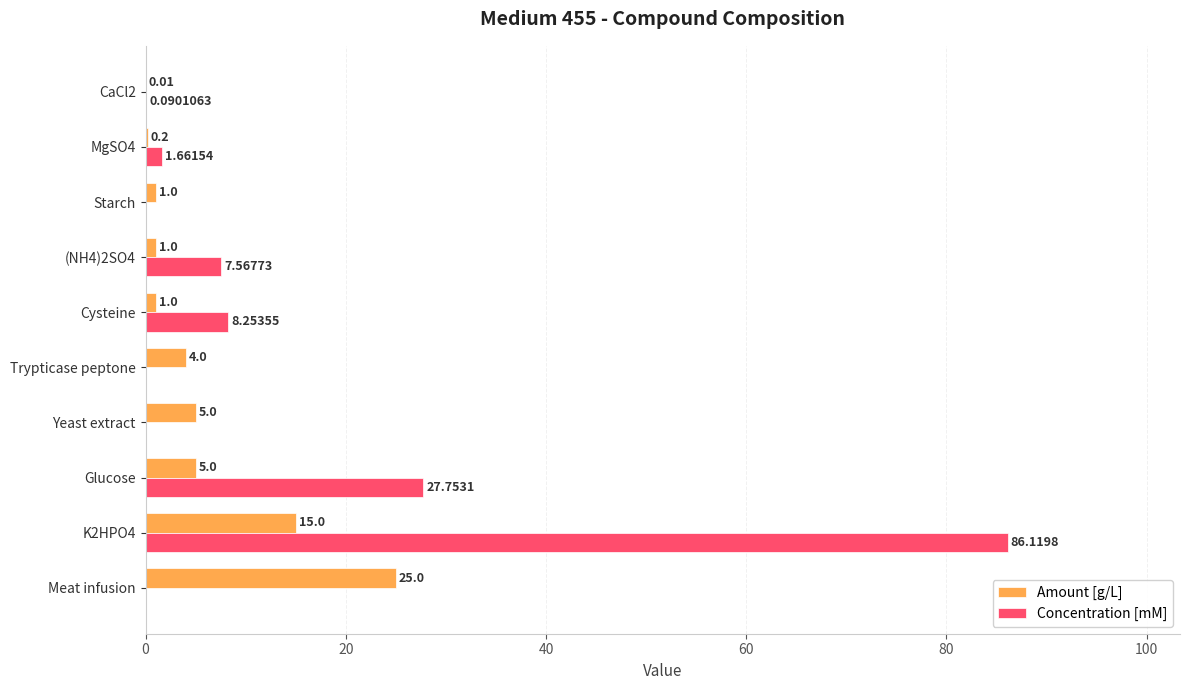

Between K2HPO4 and Yeast extract, which series saw the biggest shift?

Concentration [mM]